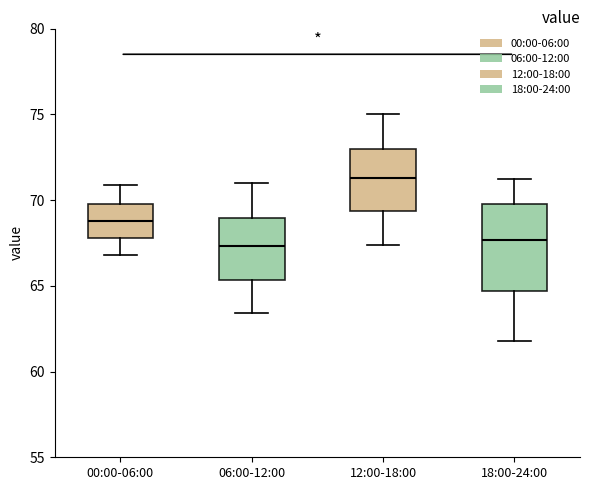

Reading left to right, transcribe this box plot: for each box, give where its median line is, the range the box spans, and where its two whiskers end, as read against the y-axis. The values are not printed on the chart, so give them approximately, as read against the axis.

00:00-06:00: median 69.0, box 68.0 to 70.0, whiskers 67.0 to 71.0
06:00-12:00: median 67.5, box 65.5 to 69.0, whiskers 63.5 to 71.0
12:00-18:00: median 71.5, box 69.5 to 73.0, whiskers 67.5 to 75.0
18:00-24:00: median 67.5, box 64.5 to 70.0, whiskers 62.0 to 71.0